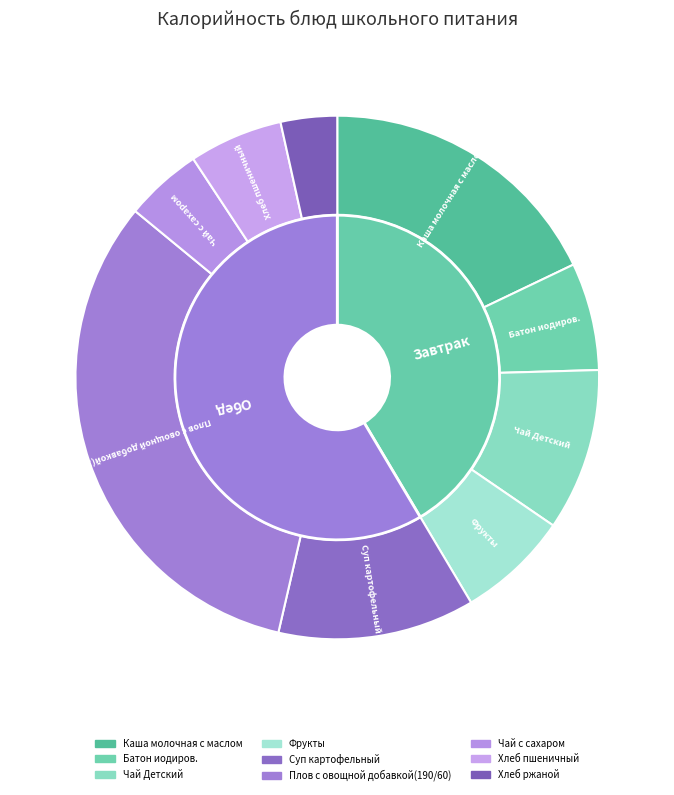

Approximately how many times larger is the value at Хлеб ржаной compared to Батон иодиров.?

0.5